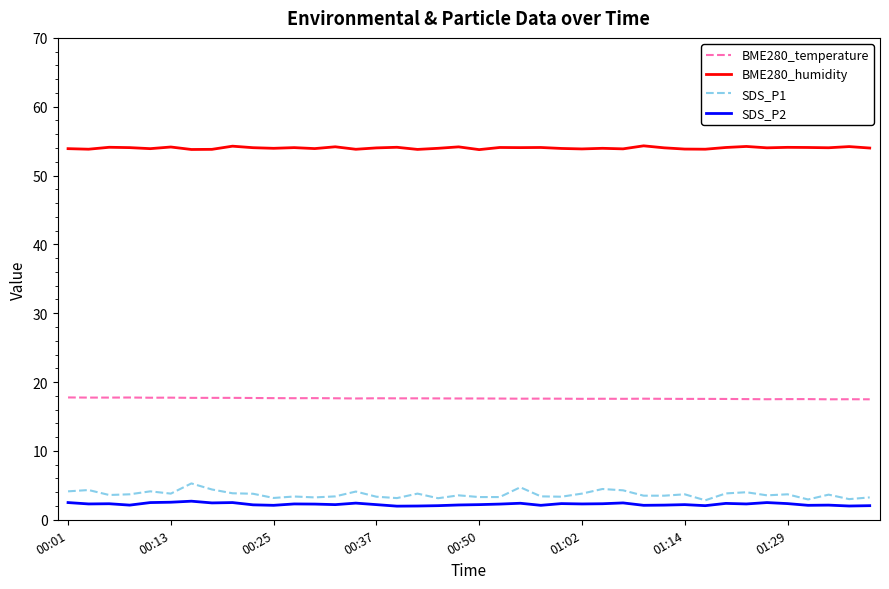

Rank the series by their maximum value, from highest to lowest.

BME280_humidity, BME280_temperature, SDS_P1, SDS_P2